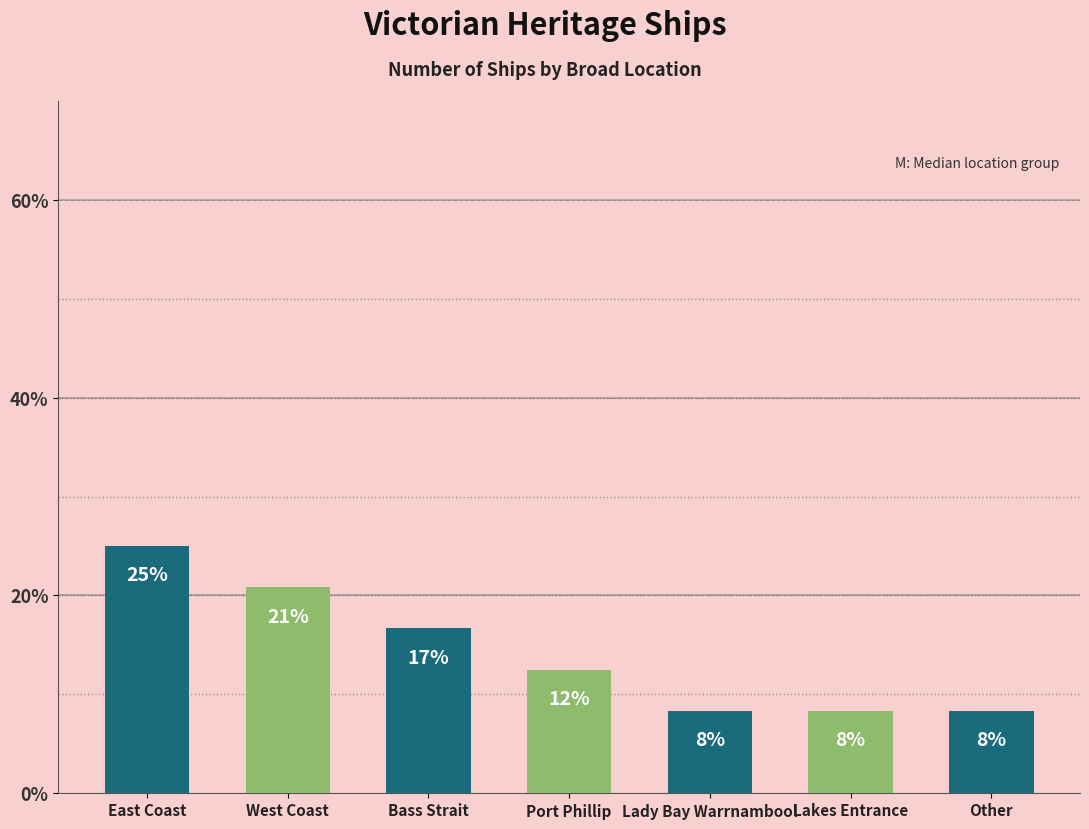

How many bars are there in total?

7